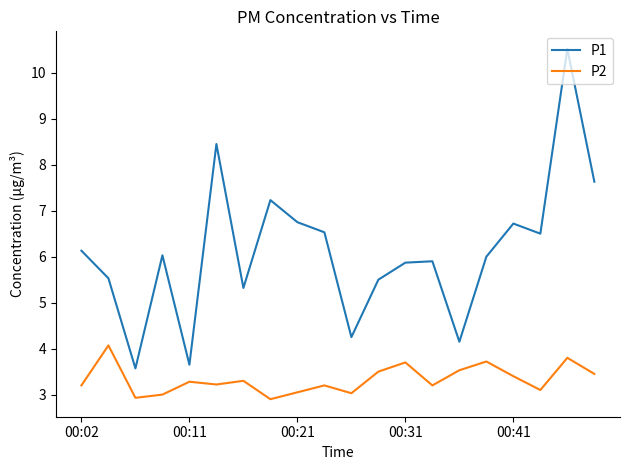

List the series in order of their peak value, highest first.

P1, P2